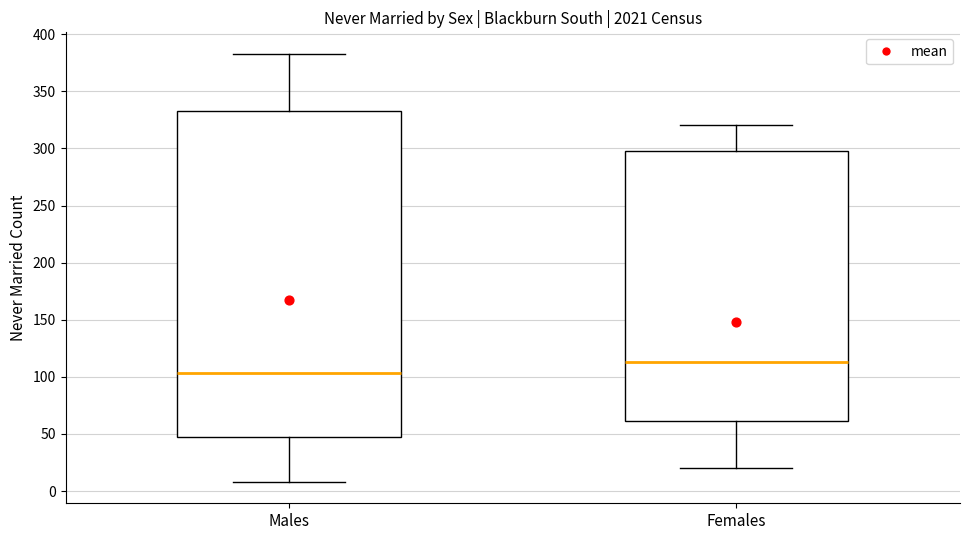

Comparing the boxes themselves (not the whiskers), which one is the tallest?

Males